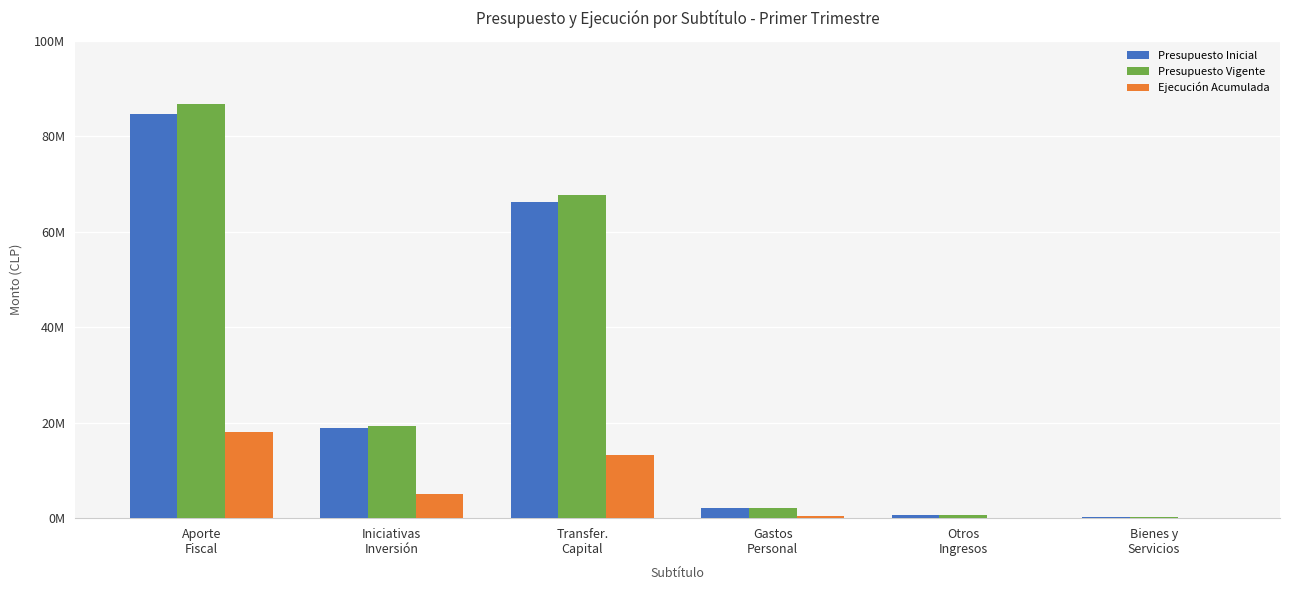

At Aporte
Fiscal, list the series in order from smallest to largest.

Ejecución Acumulada, Presupuesto Inicial, Presupuesto Vigente